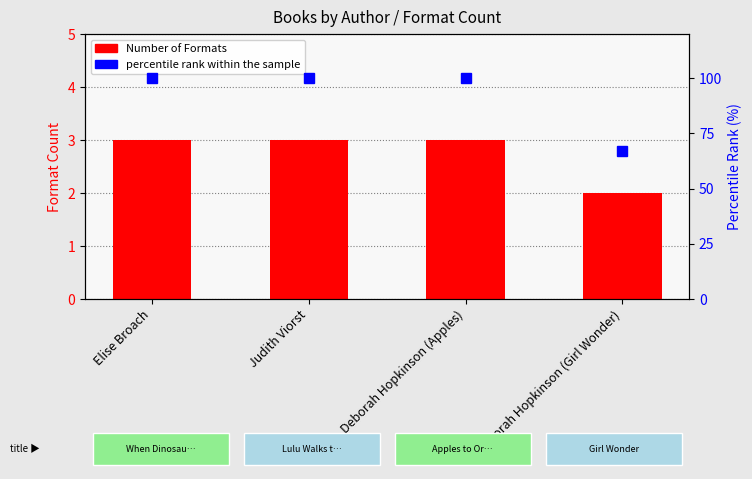

Reading left to right, extract all data points from this chart.

Number of Formats: 3	3	3	2
percentile rank within the sample: 100	100	100	67